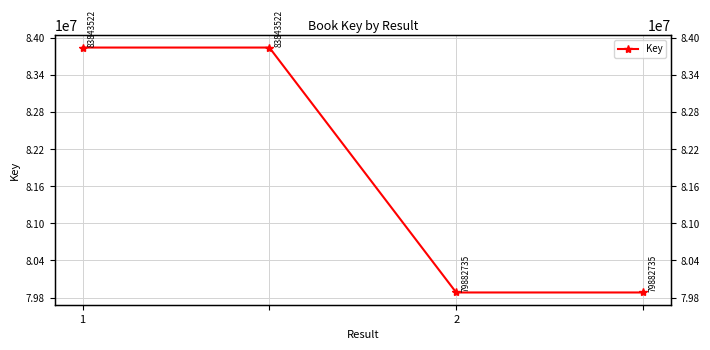

What is the sum of the values at 2 and 1?

163726257